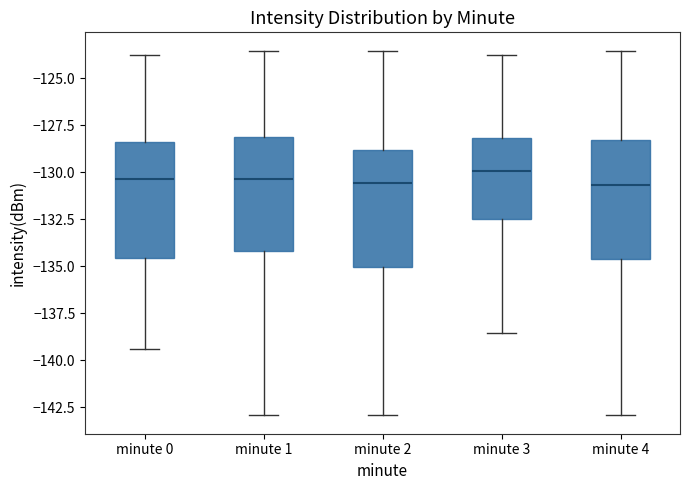

Where does the median line of the box for minute 4 sit on the y-axis? The values are not printed on the chart, so give them approximately, as read against the axis.

-130.5